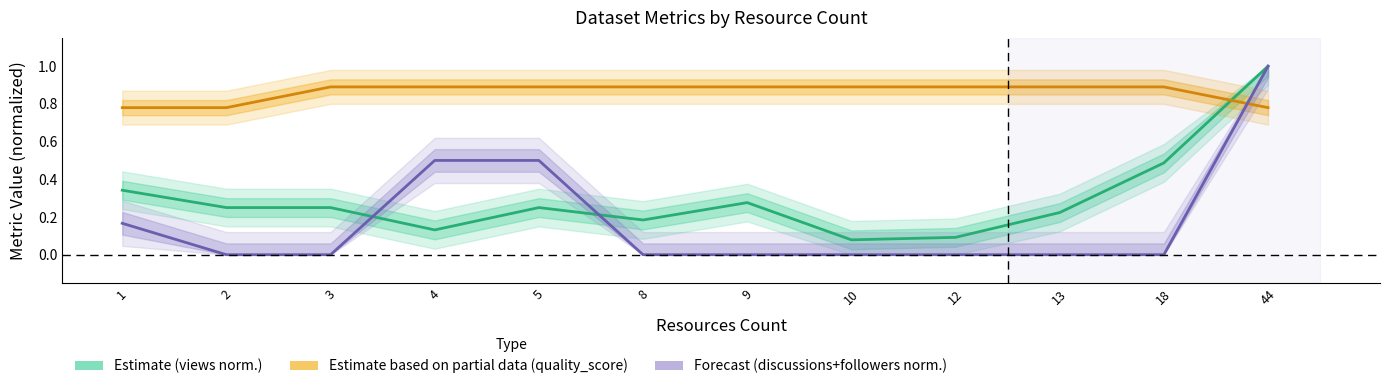

Does the chart display data point markers on the line(s)?

No